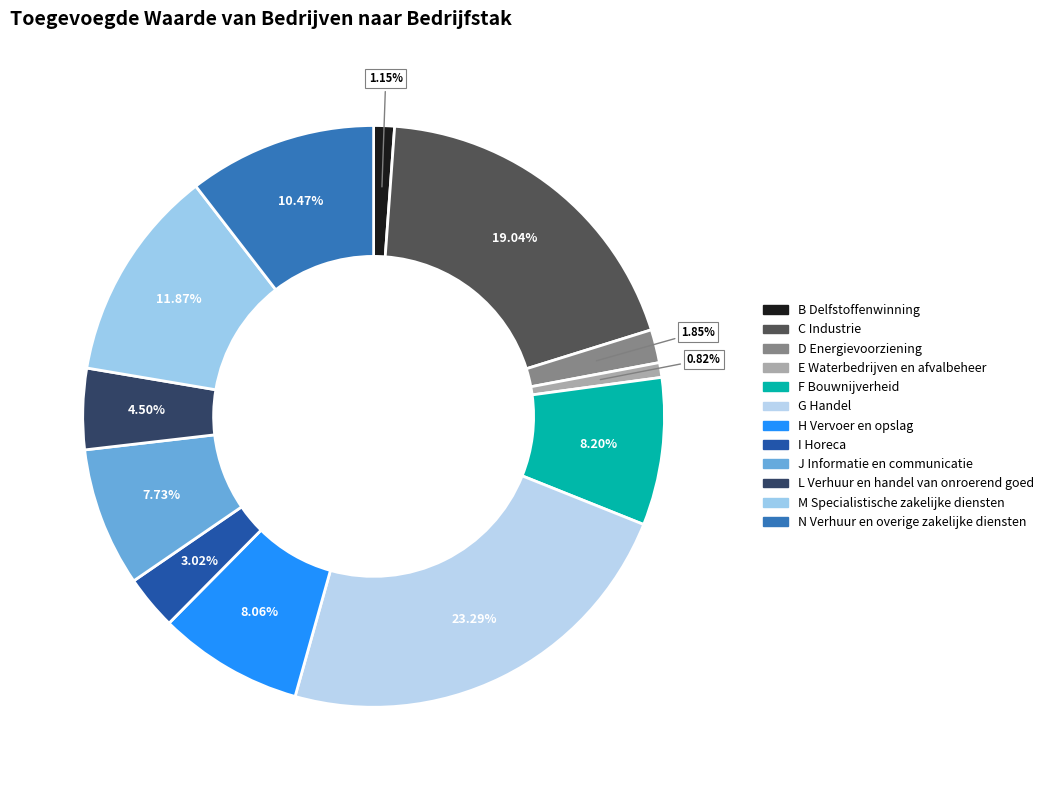

Does G Handel represent more than half of the total?

No